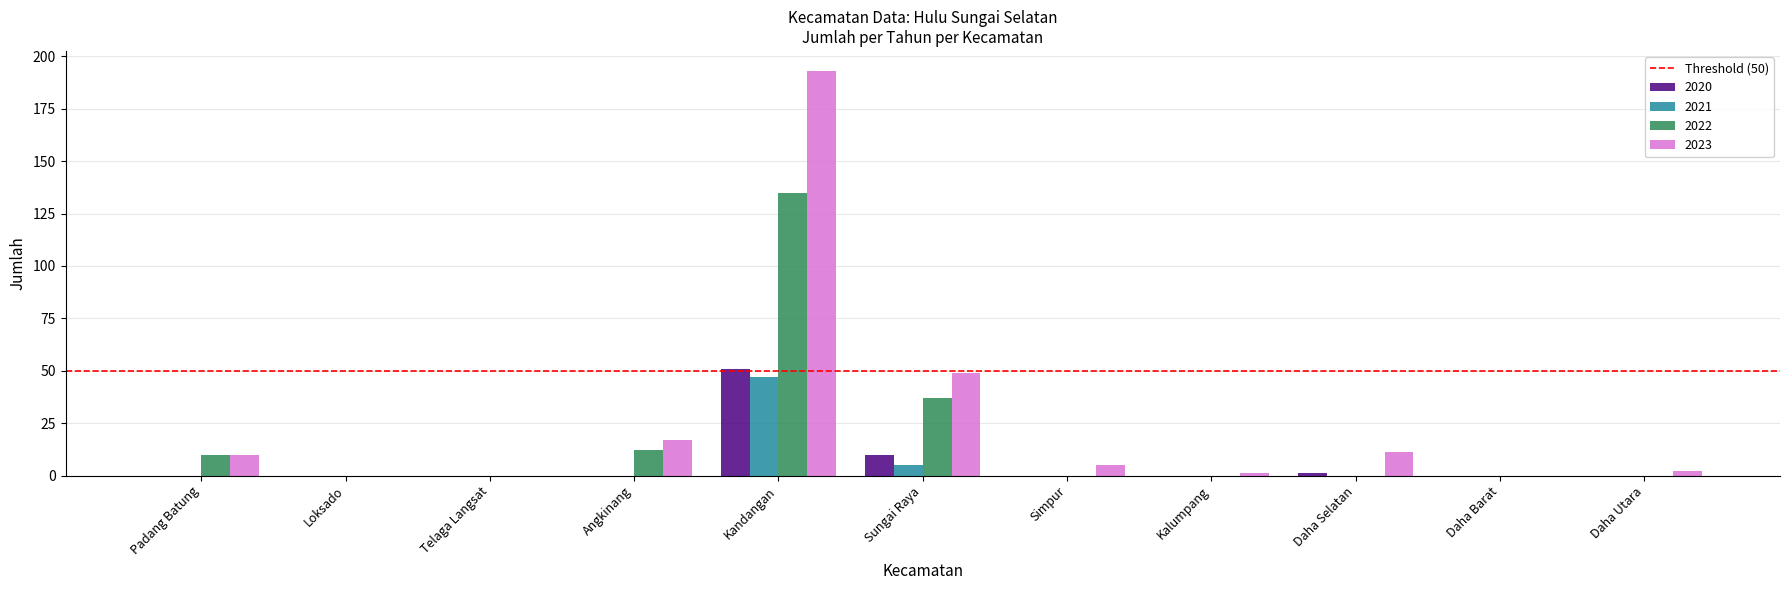

How many distinct data groups are displayed?

4